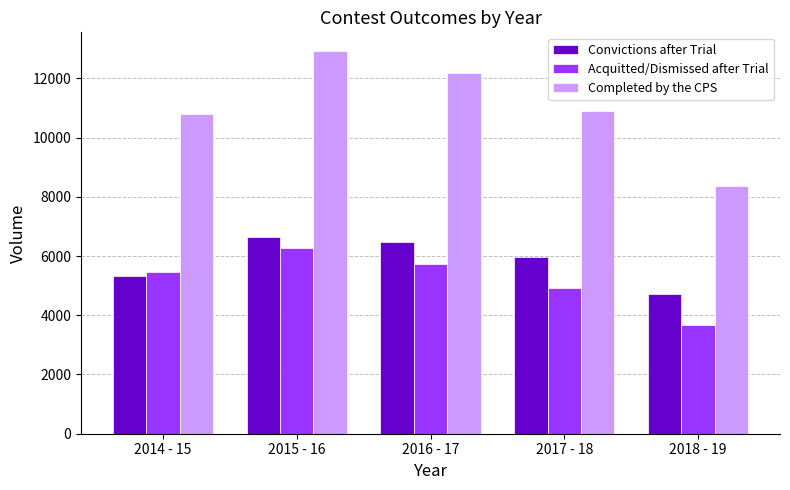

At how many categories does at least one series exceed 5294?

5